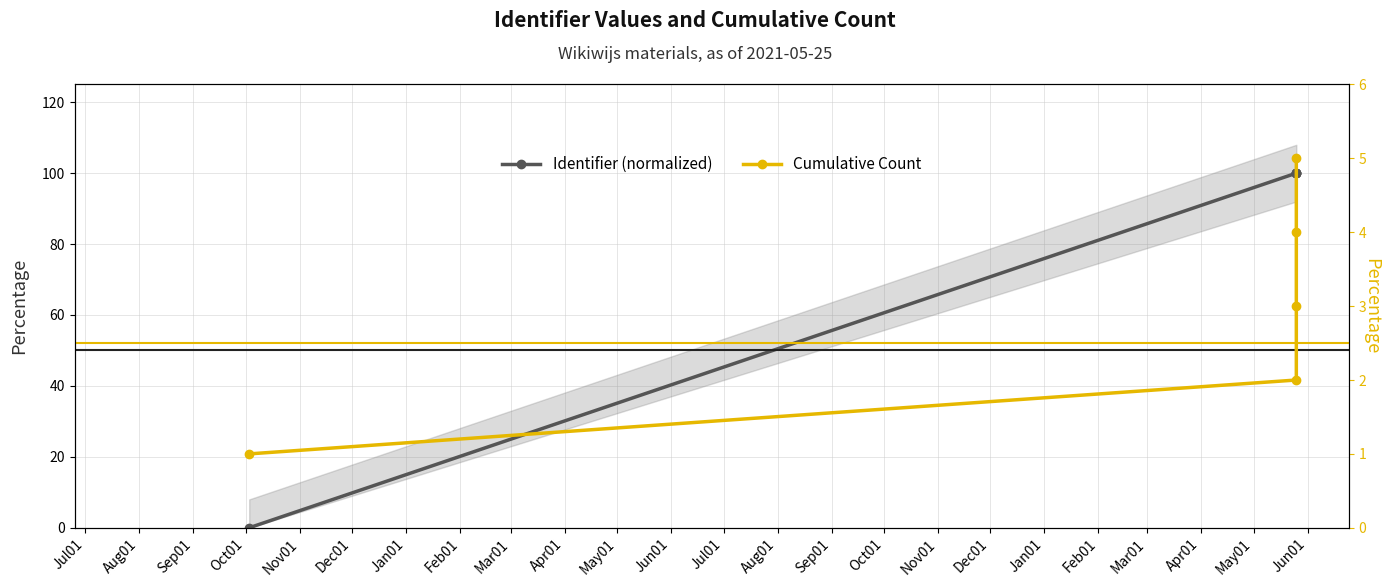

What are all the series names shown in the legend?

Identifier (normalized), Cumulative Count